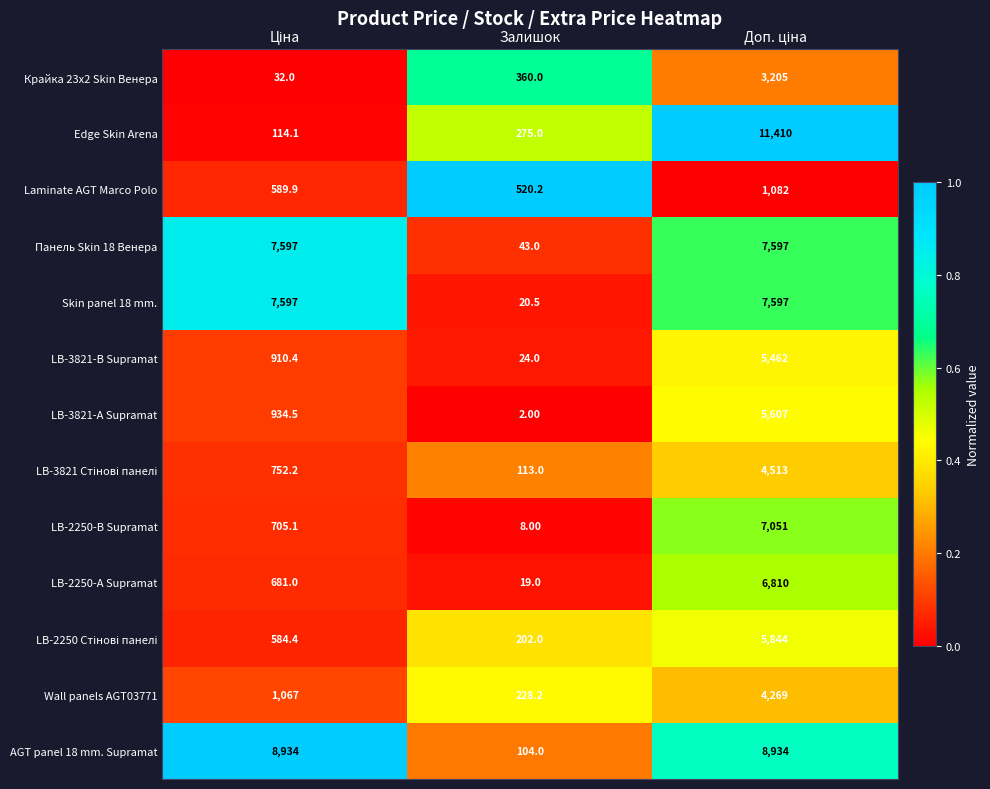

Count the number of categories in the chart.

3